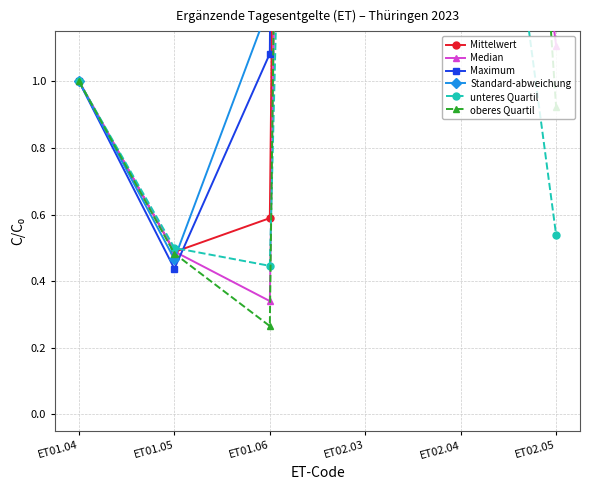

How many values in the unteres Quartil series are below 1?

3